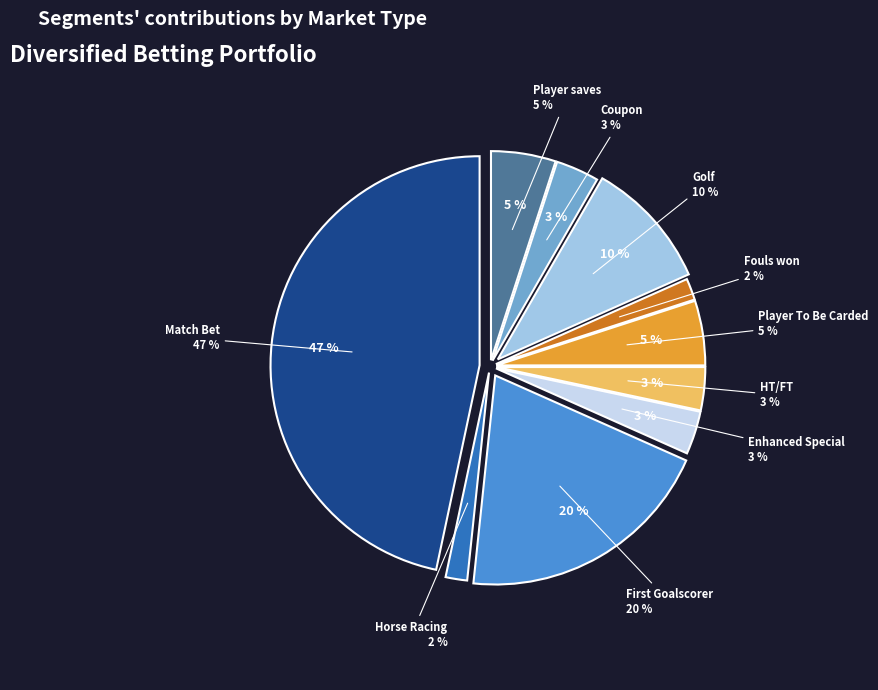

How many segments does this pie chart have?

10